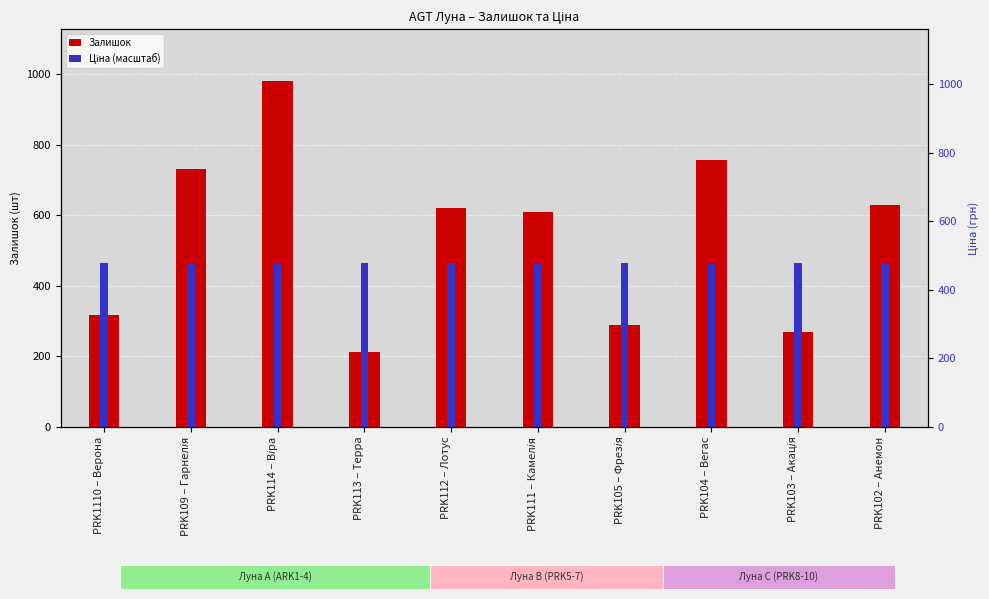

Rank the series by their average value, from lowest to highest.

Ціна (масштаб), Залишок